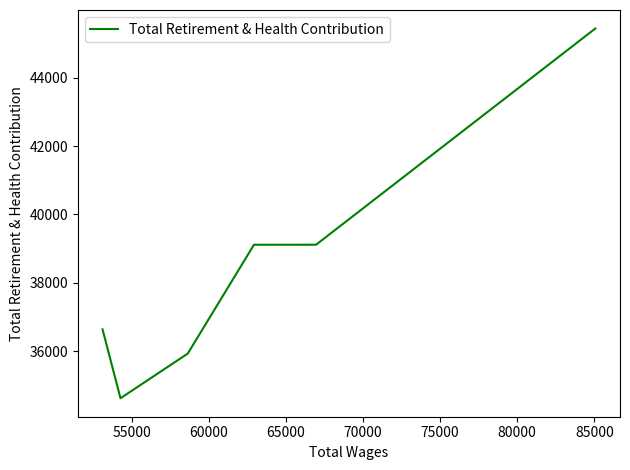

What is the sum of all values?

230870